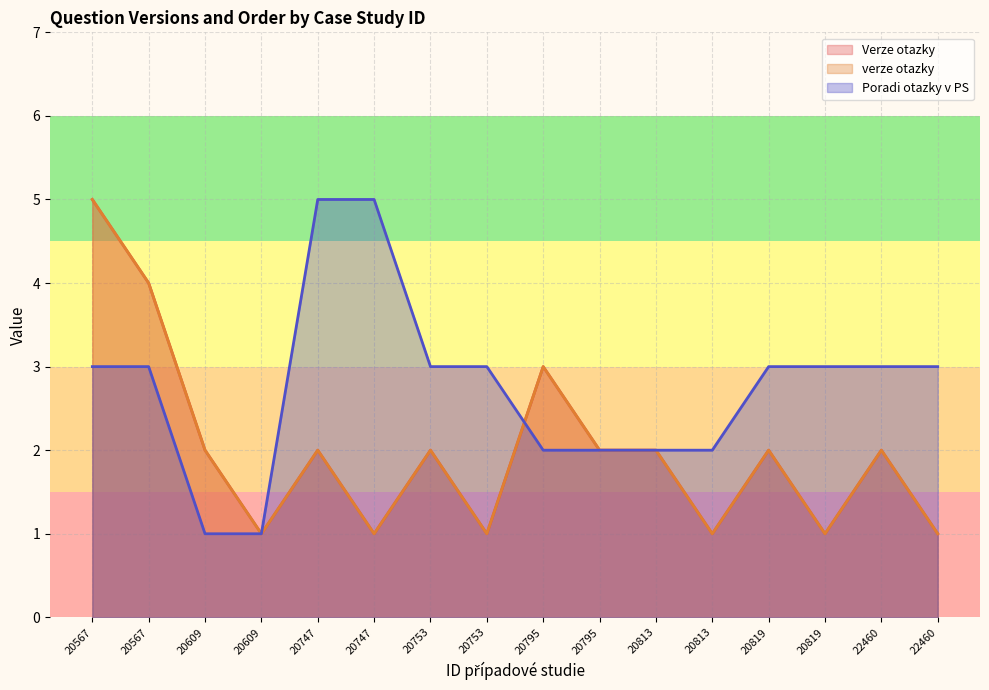

List the labels in order of verze otazky value, largest first.

20567, 20567, 20795, 20609, 20747, 20753, 20795, 20813, 20819, 22460, 20609, 20747, 20753, 20813, 20819, 22460